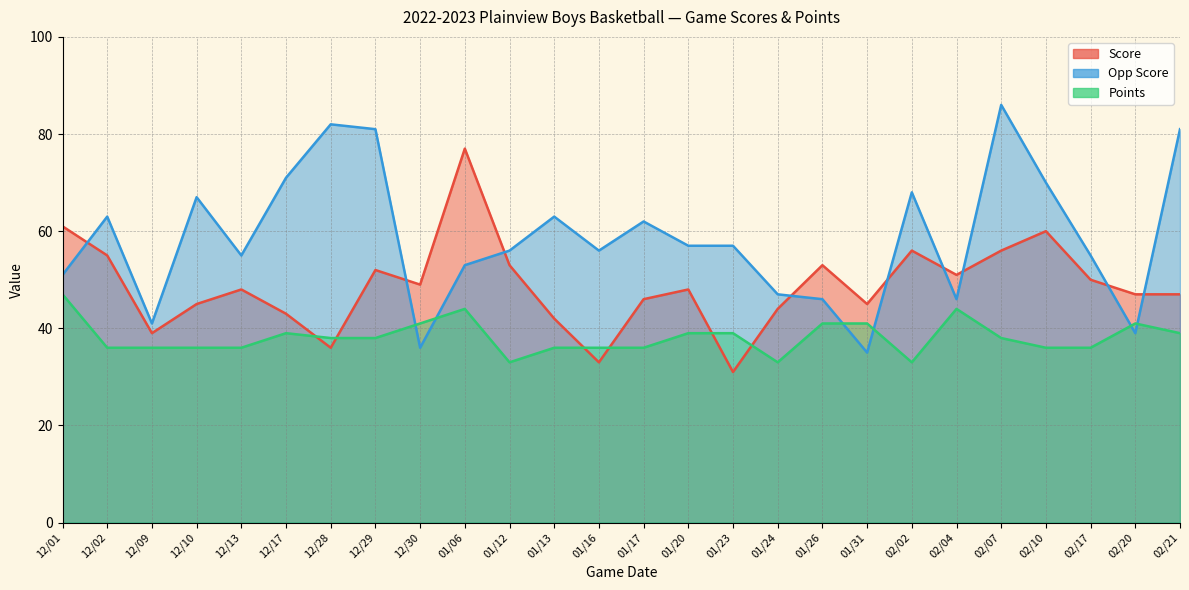

True or false: Score has more than 1 points higher than both neighbors.

True